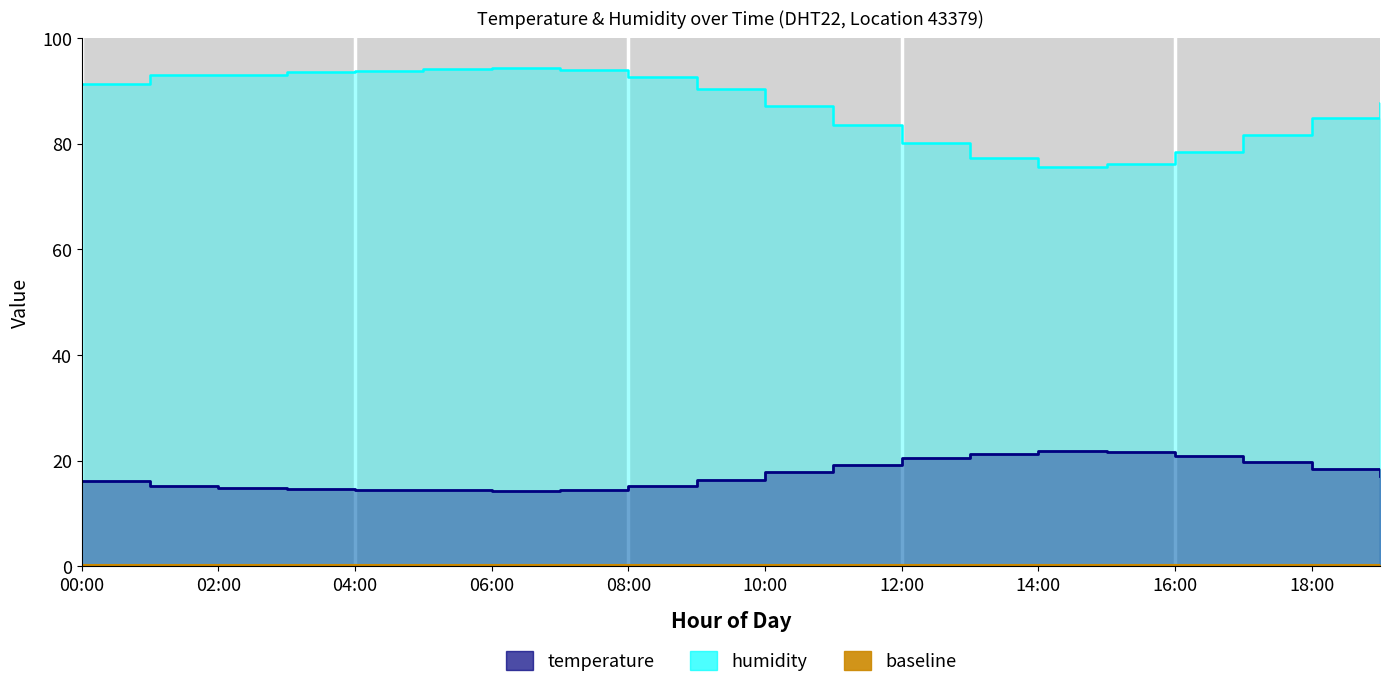

Where is the first local minimum for humidity?

14:00